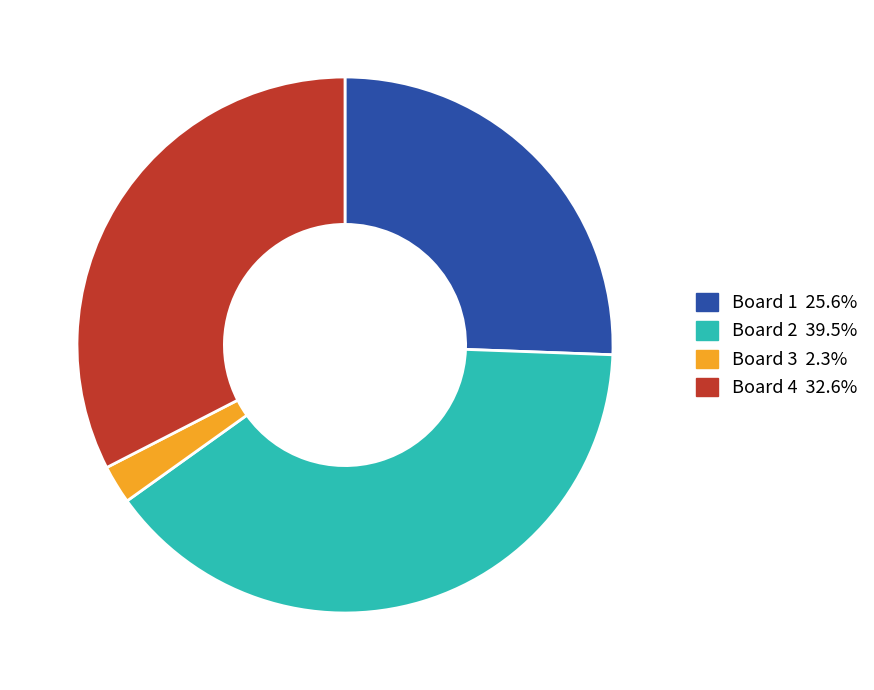

Combined, do Board 4 32.6% and Board 1 25.6% account for over 50%?

Yes